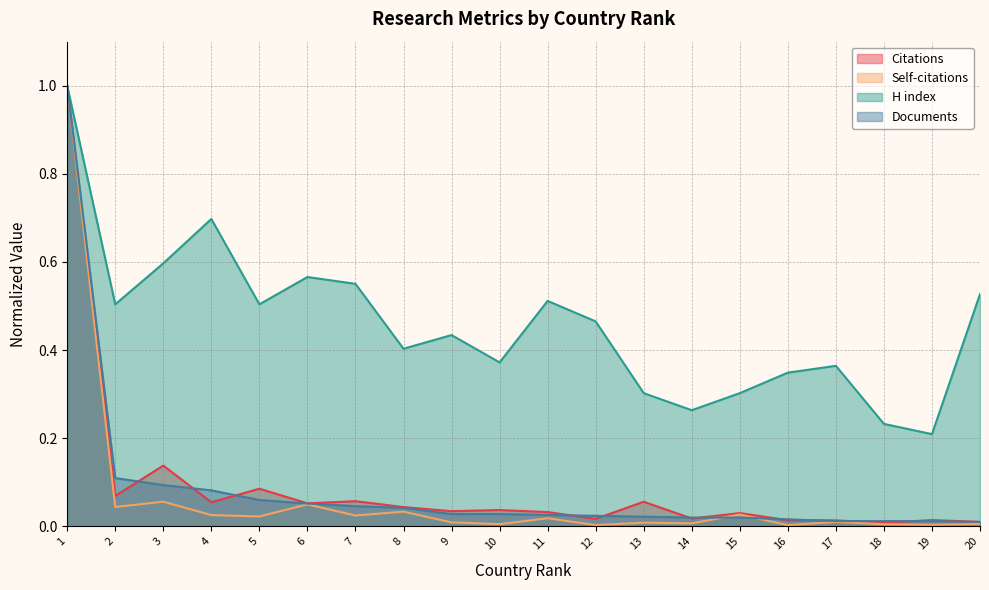

What are all the series names shown in the legend?

Citations, Self-citations, H index, Documents